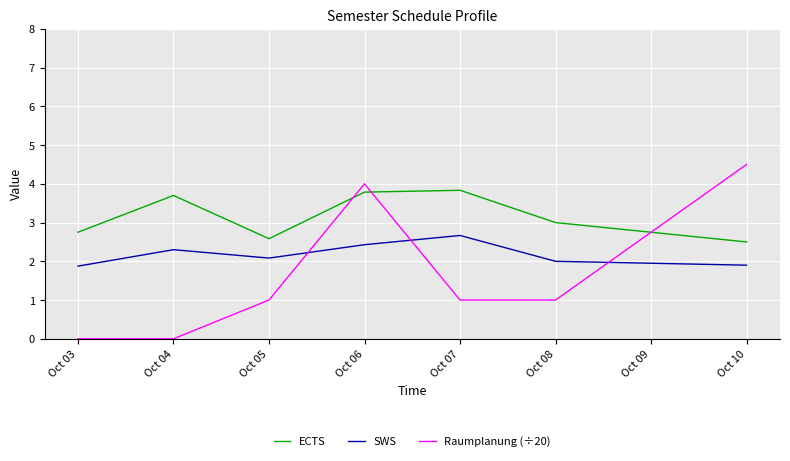

Is it true that ECTS equals 1.8 at Oct 08?

False